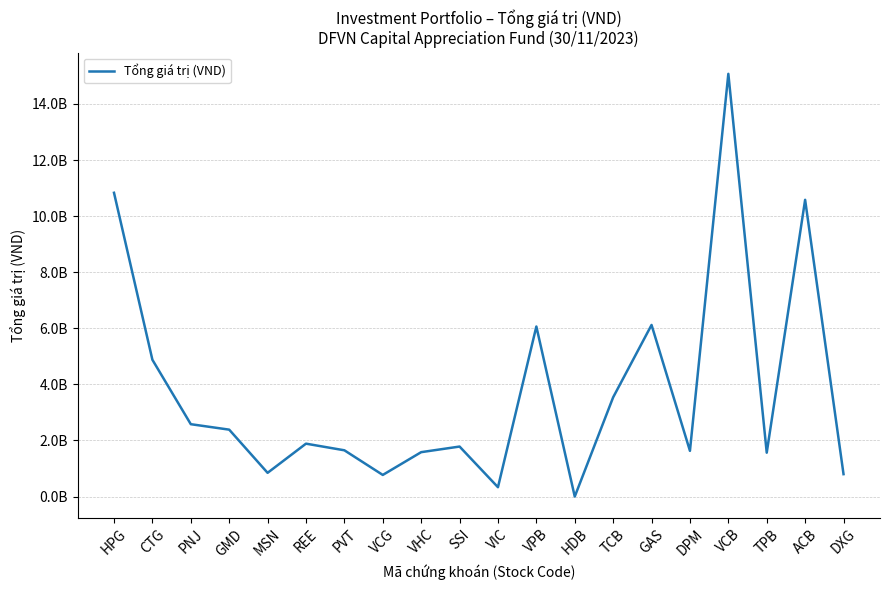

Does the chart have visible grid lines?

Yes